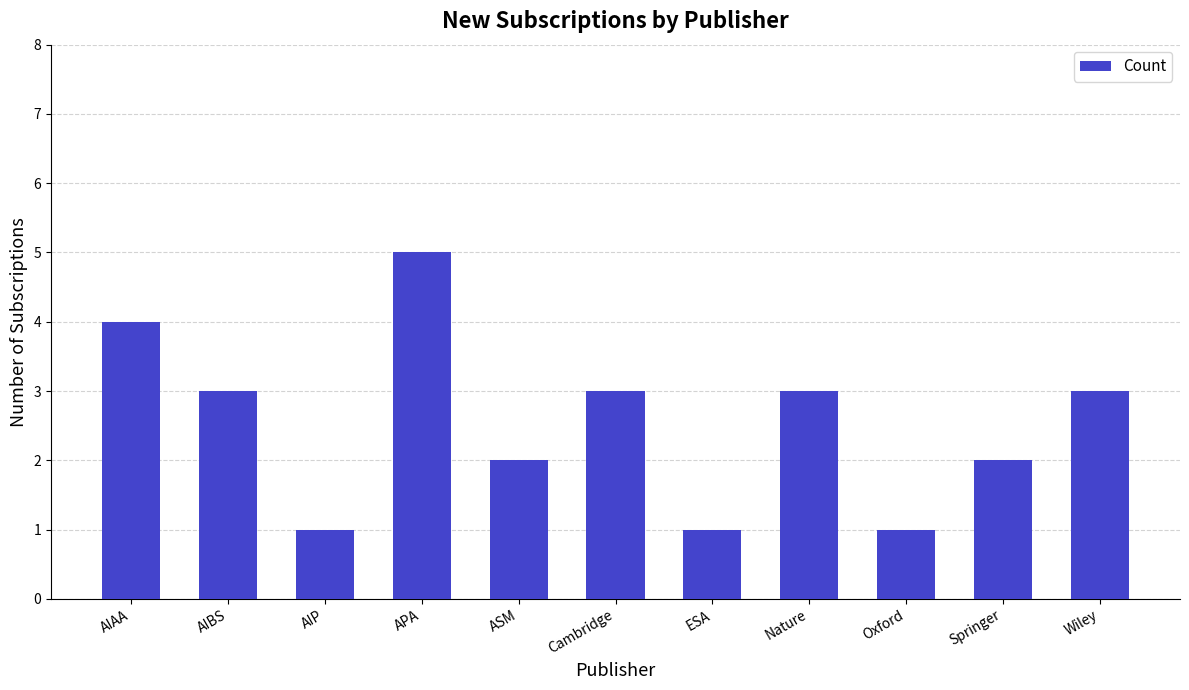

What is the label of the 11th bar from the right?

AIAA